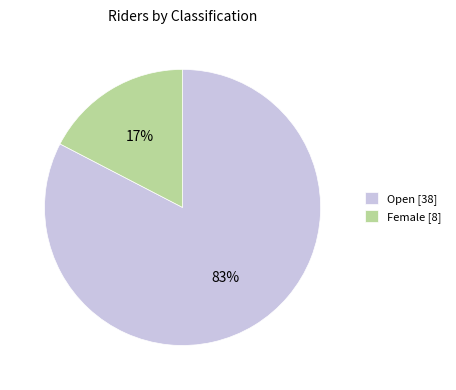

How many segments does this pie chart have?

2